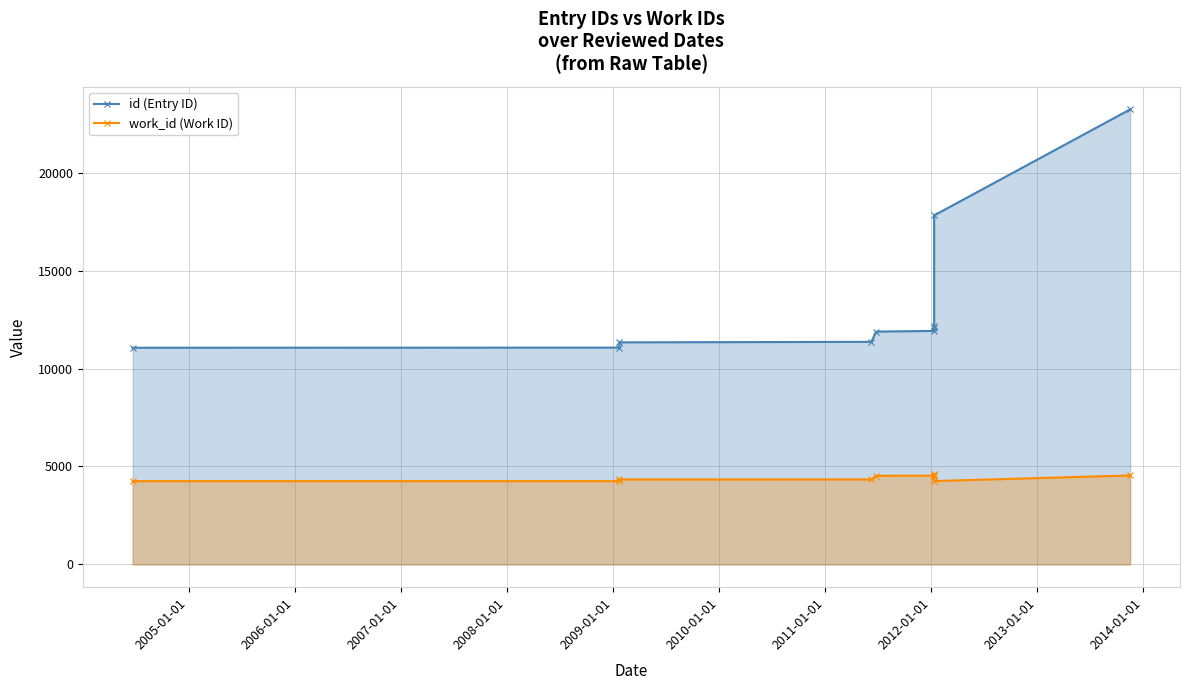

Rank the series by their average value, from highest to lowest.

id (Entry ID), work_id (Work ID)